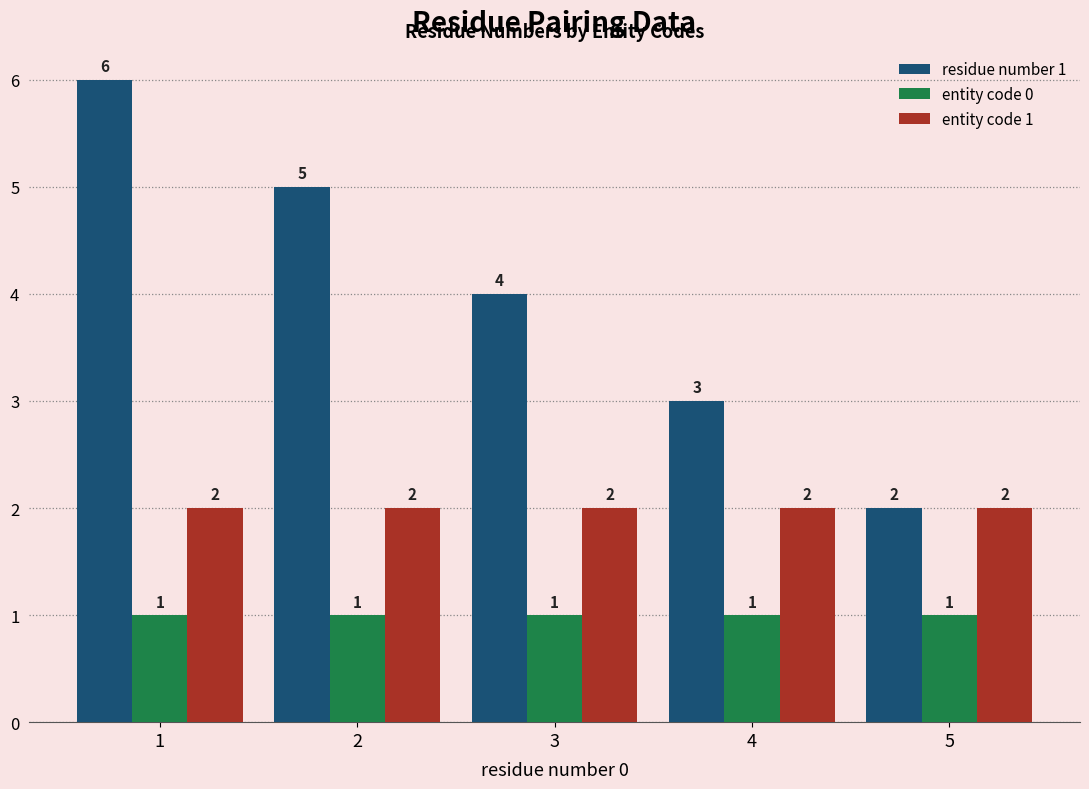

What are all the series names shown in the legend?

residue number 1, entity code 0, entity code 1